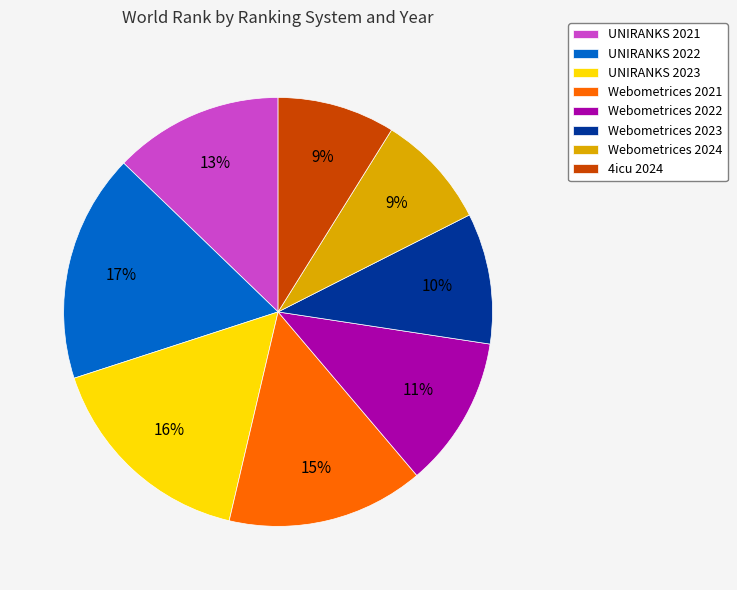

Which slice is the largest?

UNIRANKS 2022